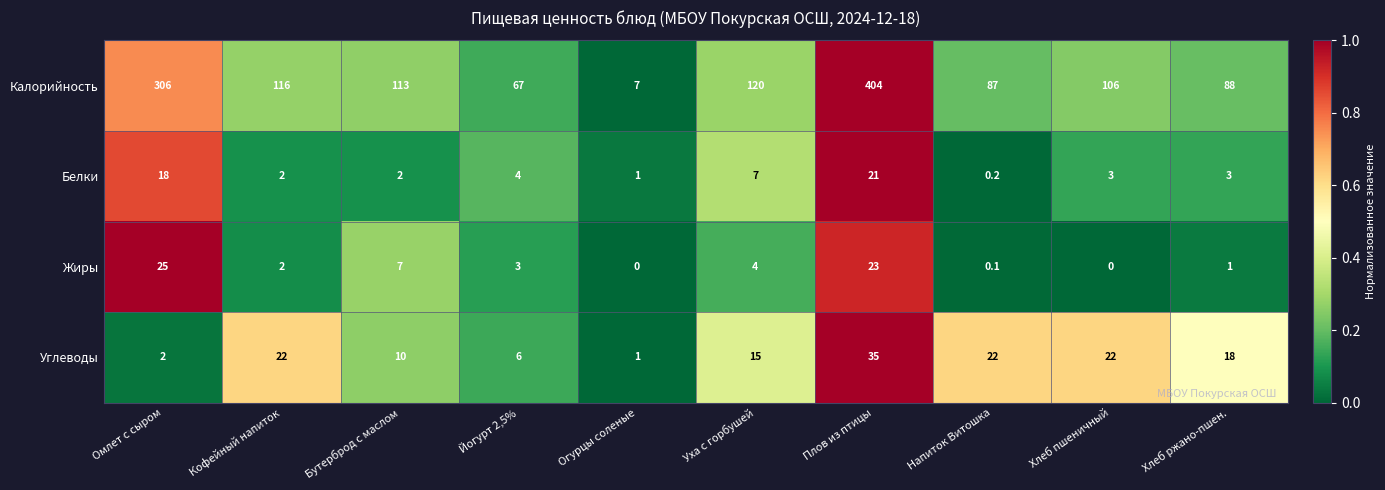

Which category has the highest value across all series?

Плов из птицы